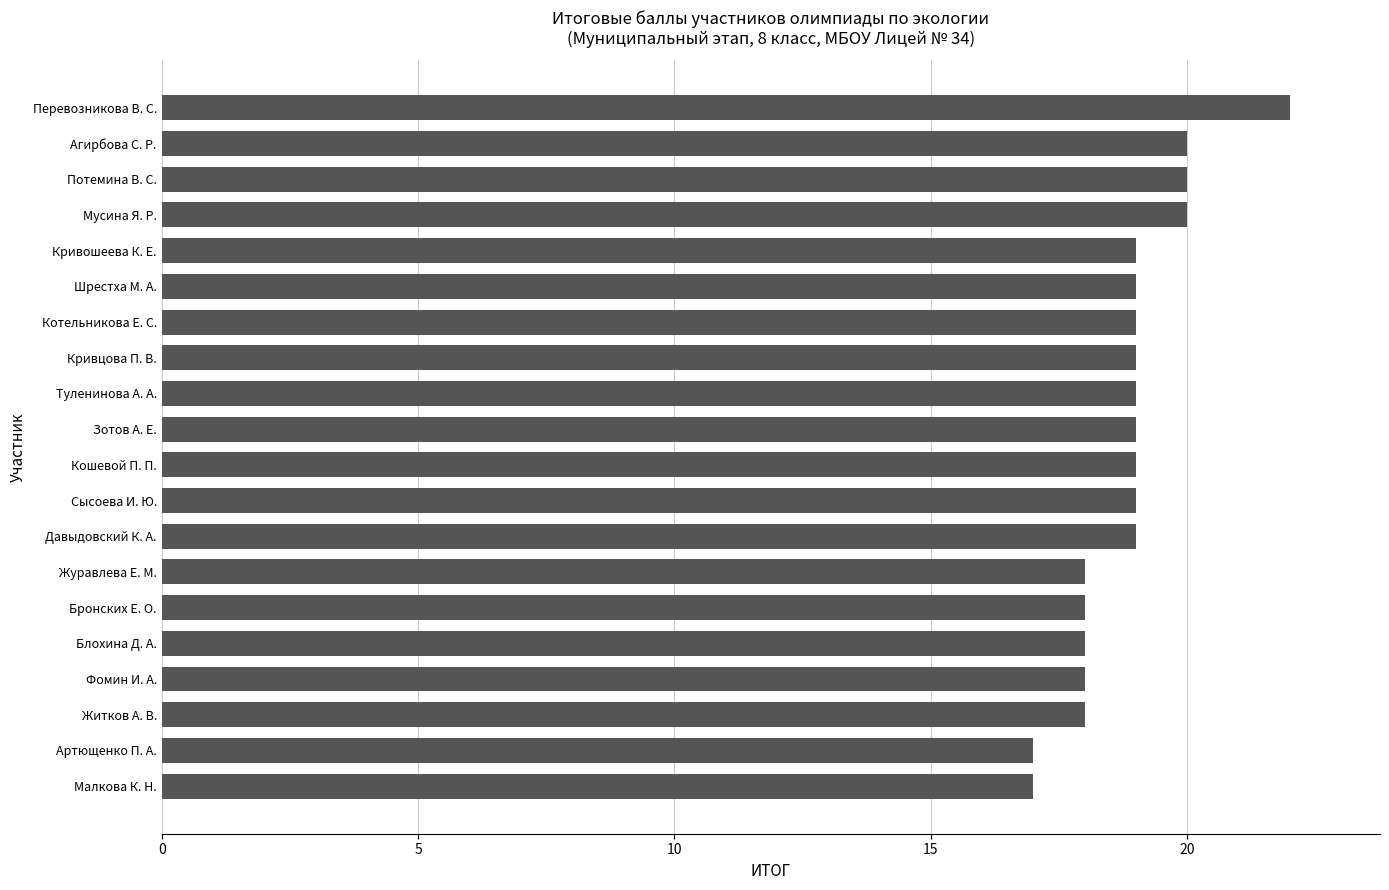

Reading top to bottom, transcribe all the data shown in this chart.

22	20	20	20	19	19	19	19	19	19	19	19	19	18	18	18	18	18	17	17